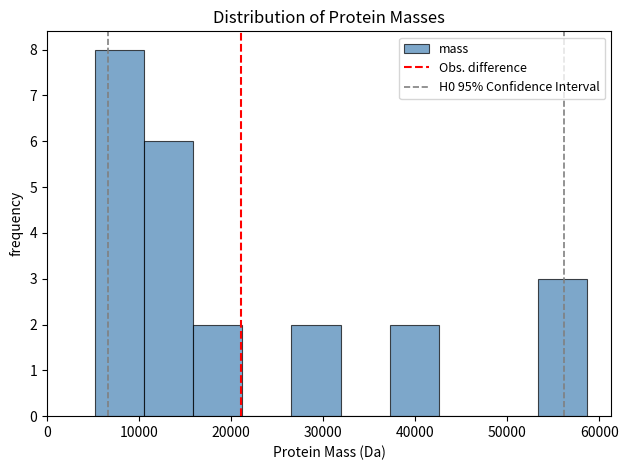

Reading left to right, transcribe this chart: for each bar, give the range it covers on the x-axis and its height. Neither the bar edges nor the heights are printed on the chart, so give them approximately, as read against the axes.

5000 to 11000: 8
11000 to 16000: 6
16000 to 21000: 2
21000 to 27000: 0
27000 to 32000: 2
32000 to 37000: 0
37000 to 43000: 2
43000 to 48000: 0
48000 to 53000: 0
53000 to 59000: 3